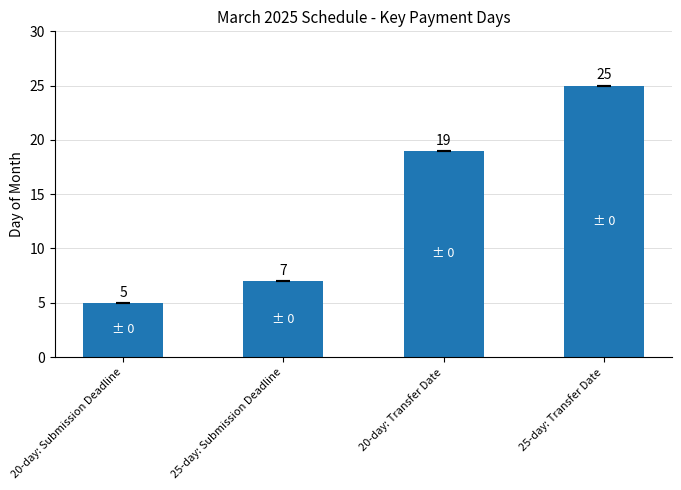

Count the values in the range 7 to 25.

3